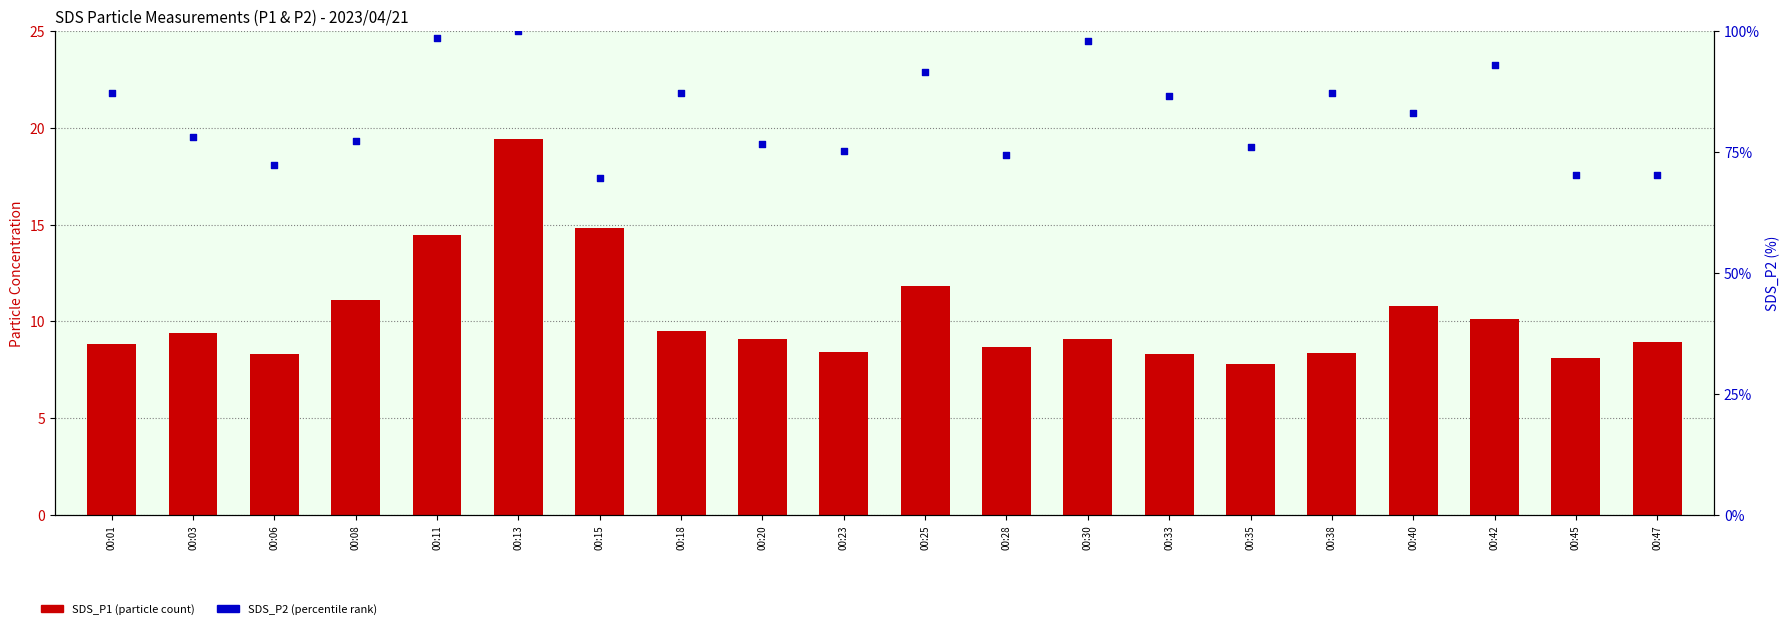

Which series has the widest spread of Y values?

SDS_P2